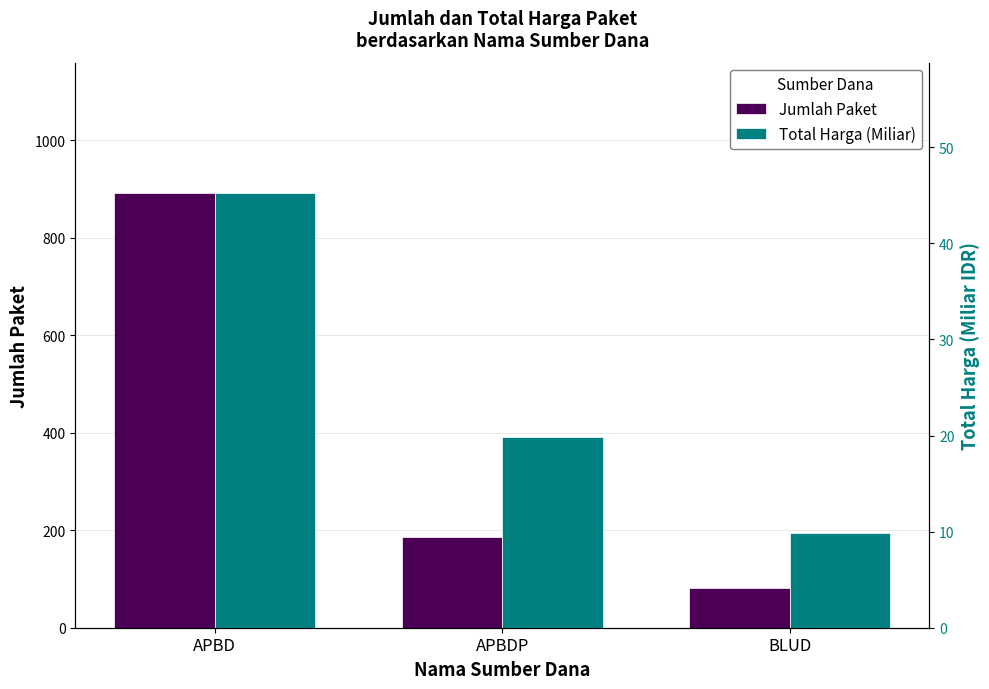

What is the spread (max minus min) of values at BLUD?

72.1